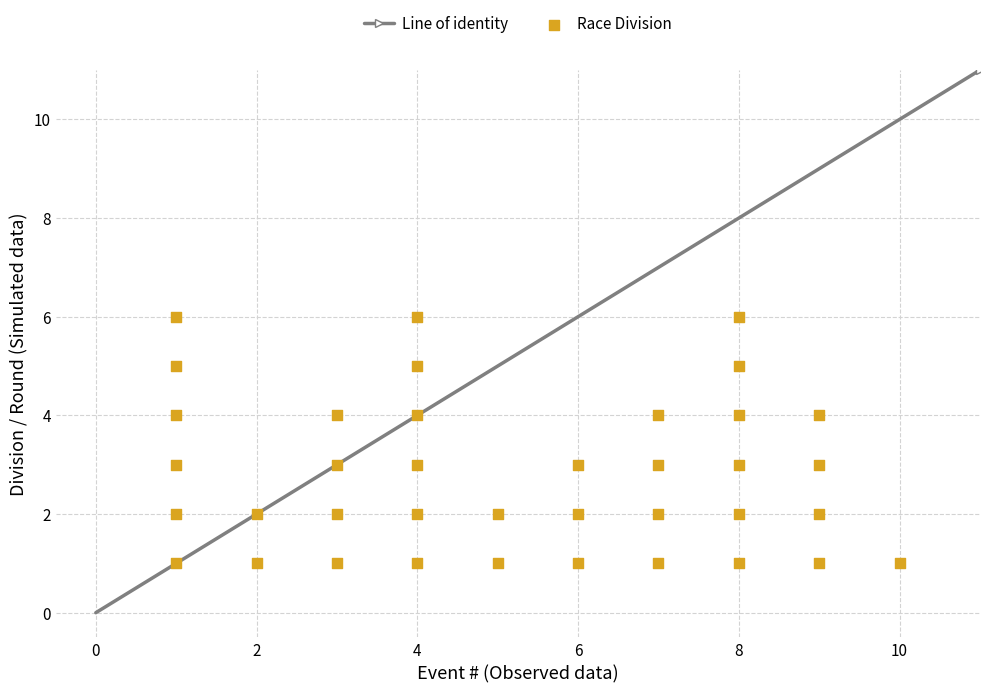

What is the range of X values (max minus min)?

9